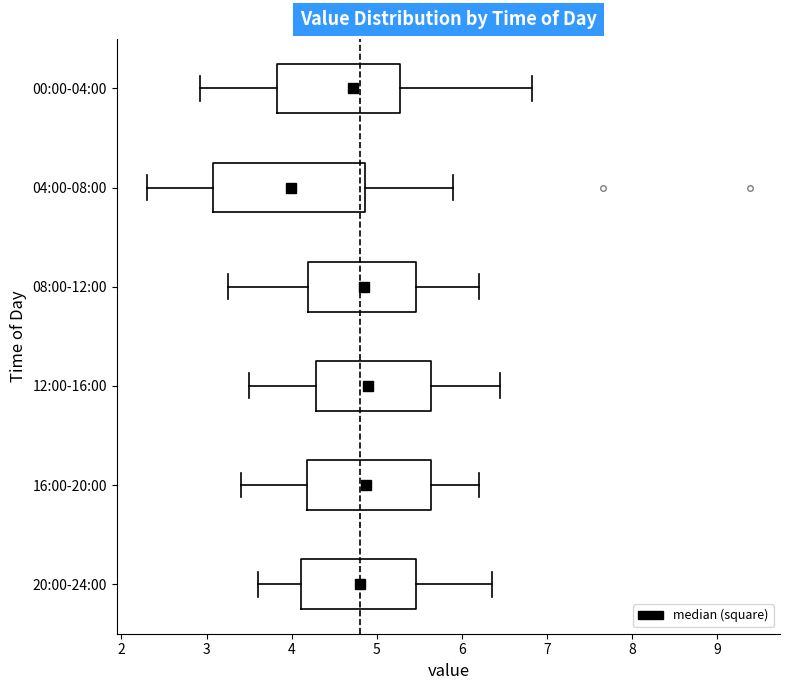

Where does the left whisker of the box for 08:00-12:00 end on the x-axis? The values are not printed on the chart, so give them approximately, as read against the axis.

3.3